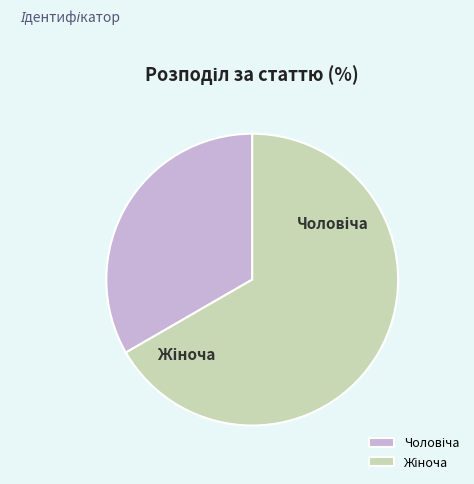

What percentage is NOT represented by Жіноча?

33.3%